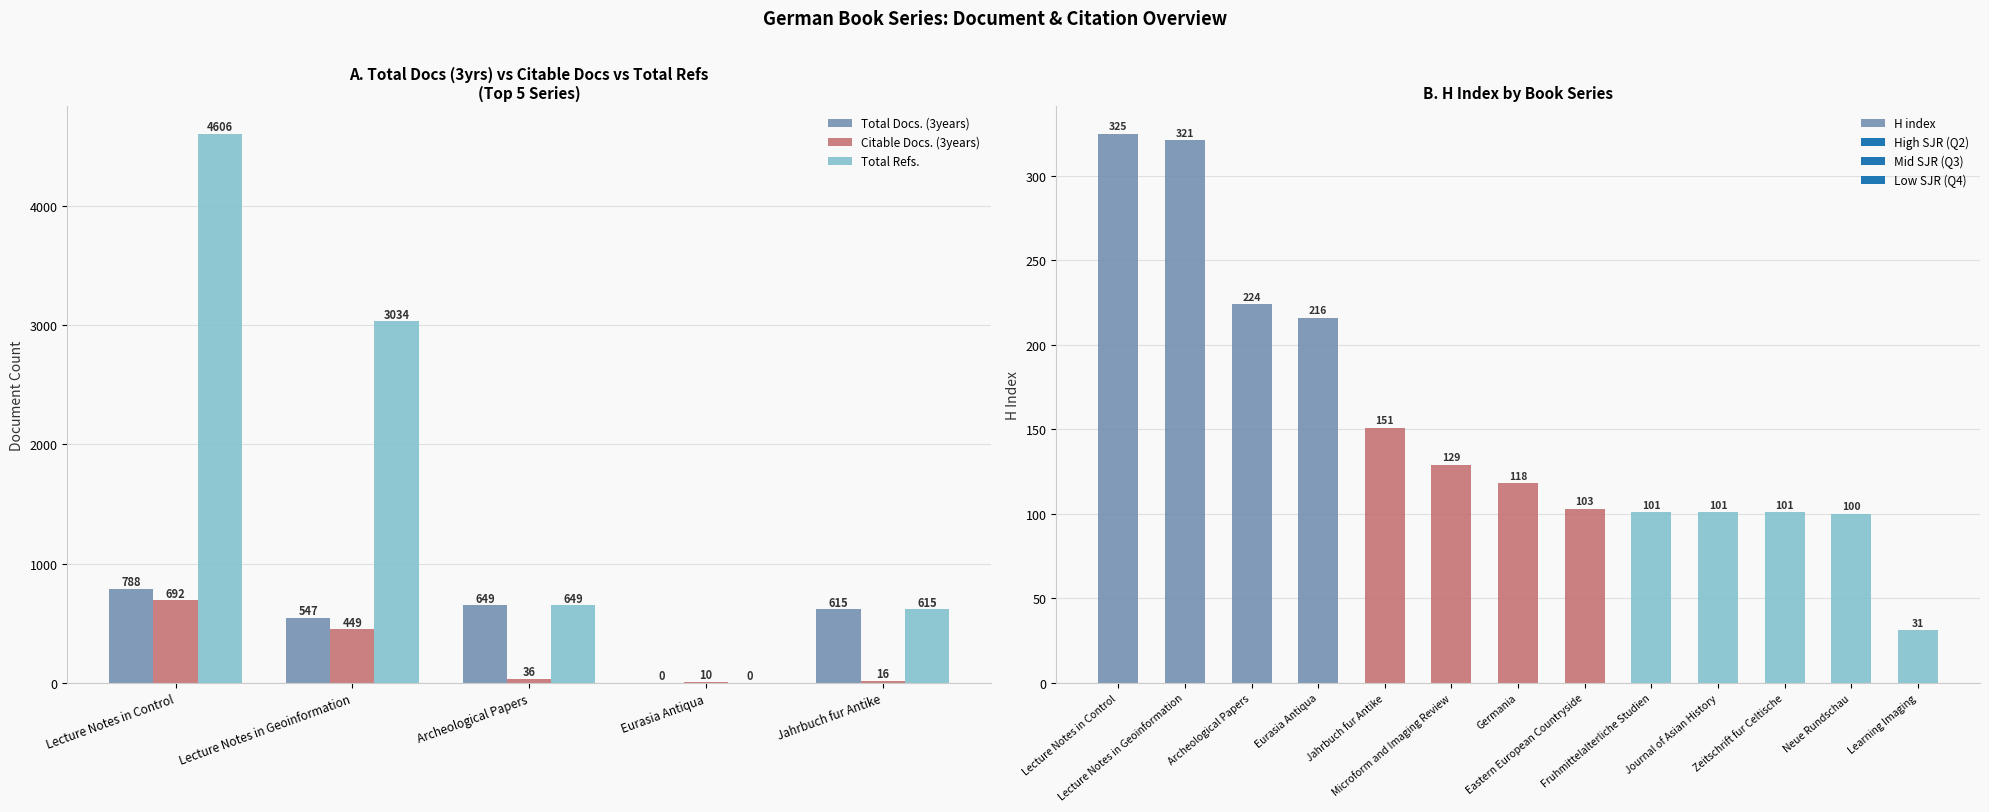

How many bars are there in each group?

3